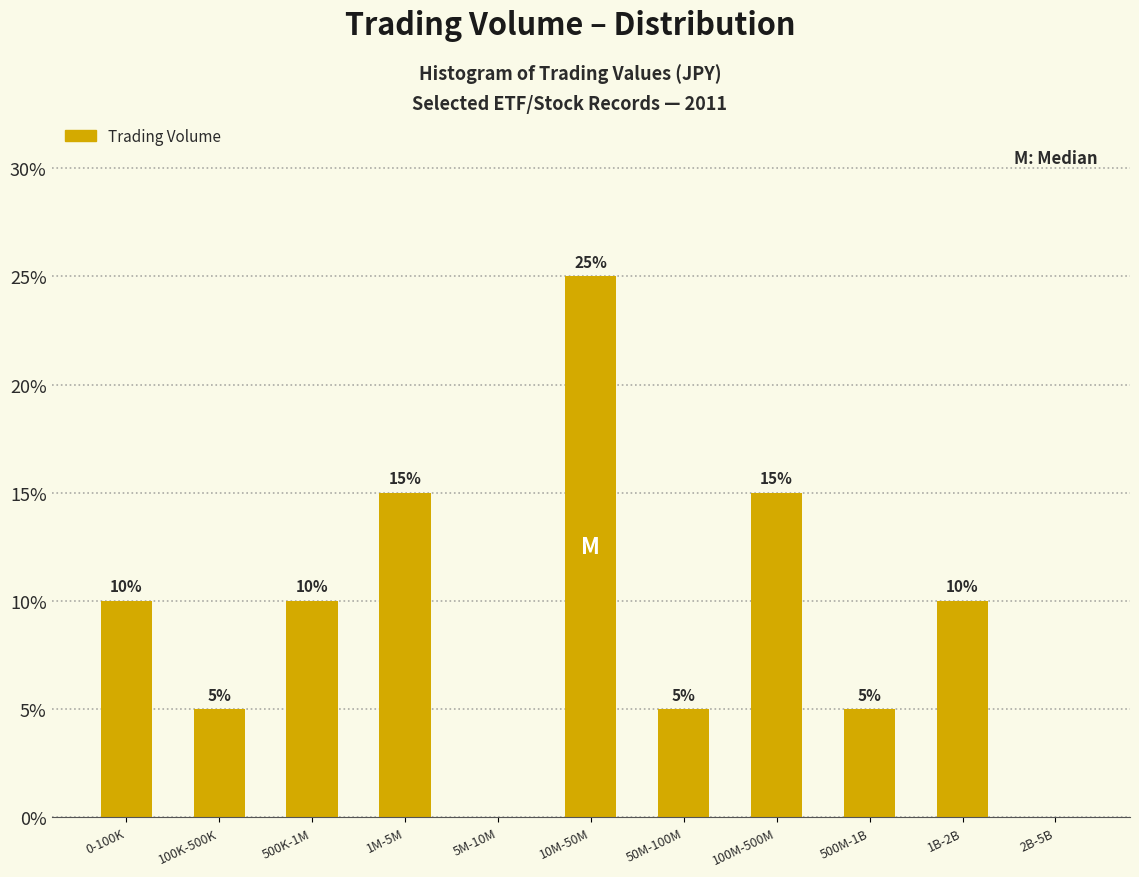

Reading right to left, what are all the values shown in this chart?

2B-5B=0	1B-2B=10	500M-1B=5	100M-500M=15	50M-100M=5	10M-50M=25	5M-10M=0	1M-5M=15	500K-1M=10	100K-500K=5	0-100K=10